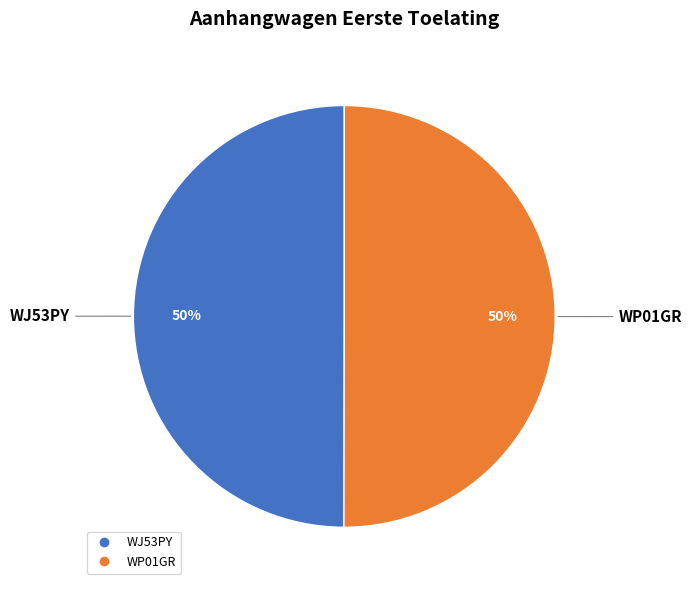

Approximately how many times larger is the value at WP01GR compared to WJ53PY?

1.0